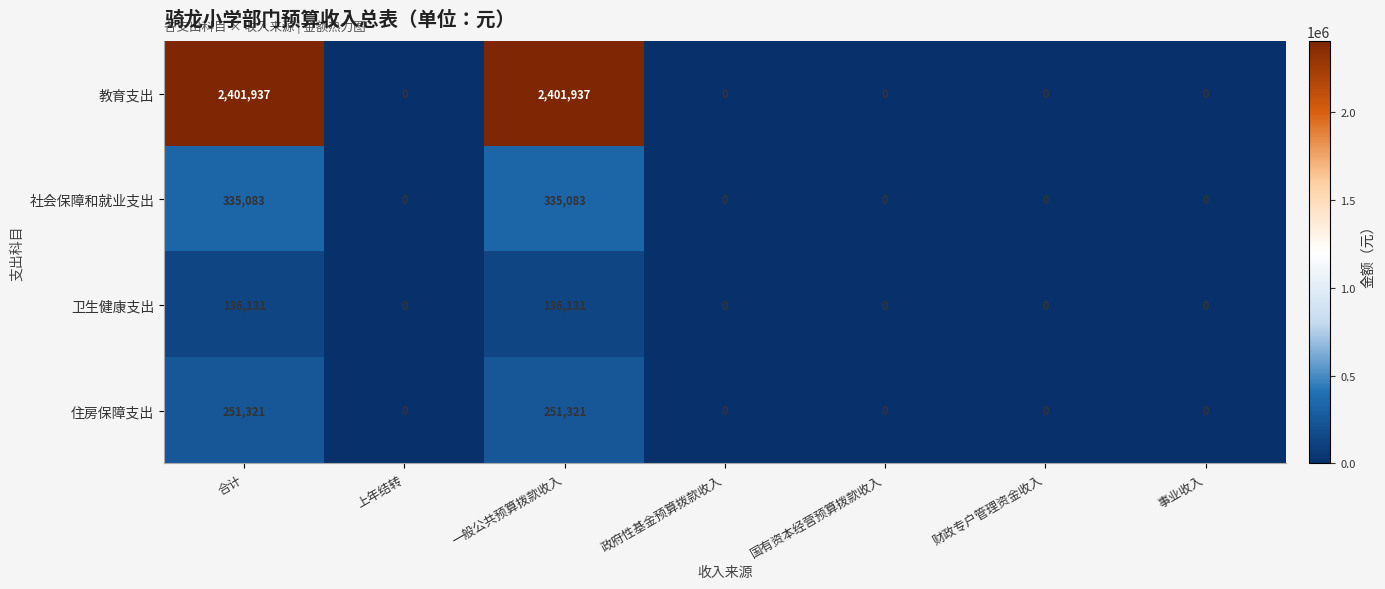

Which series has the widest spread of values?

教育支出